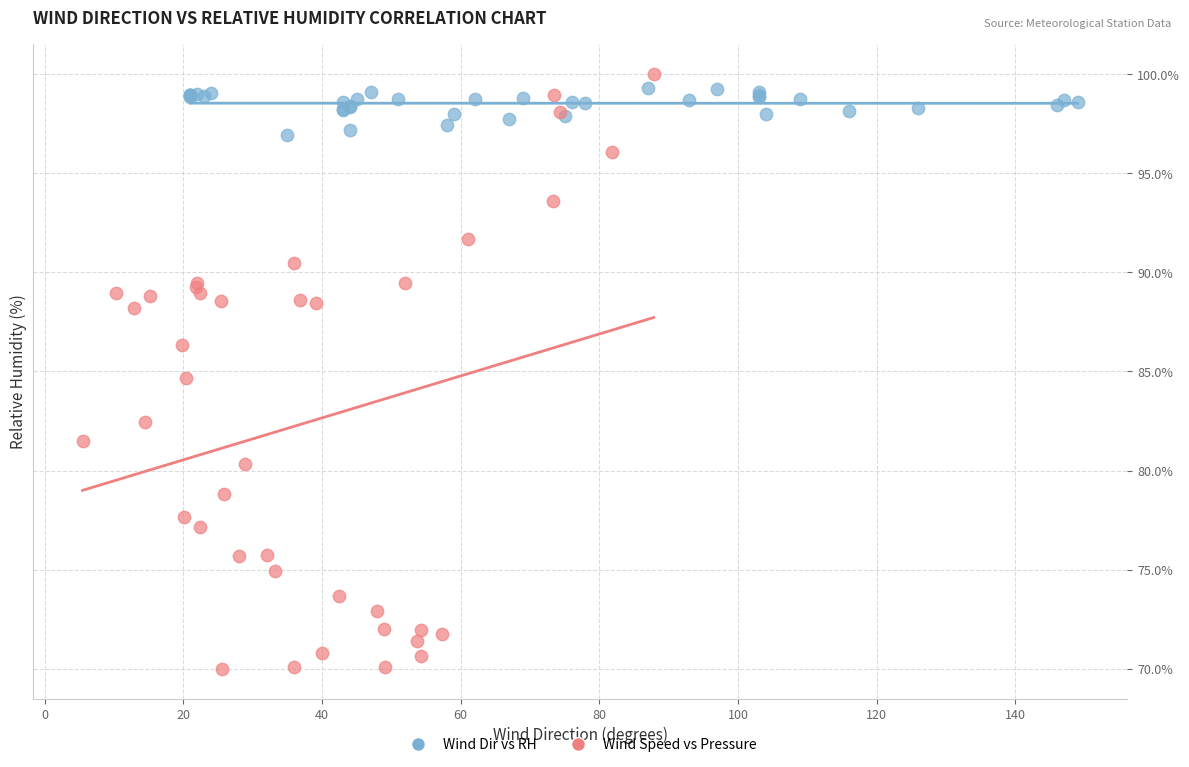

Which series reaches the minimum Y coordinate?

Wind Speed vs Pressure